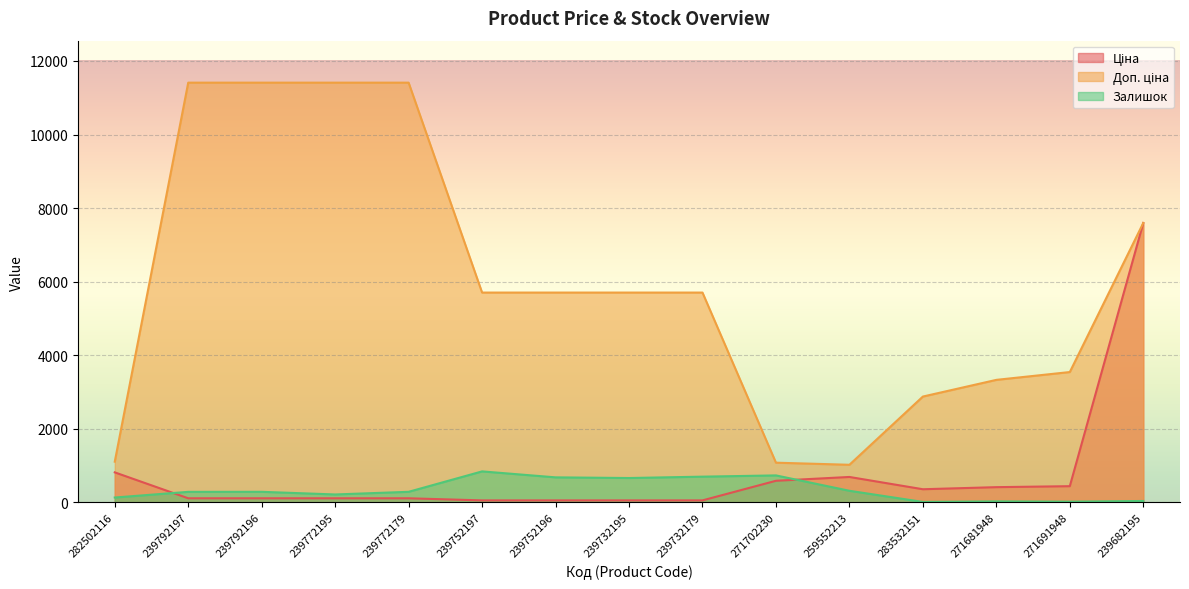

At which category does Залишок reach its first local valley?

239772195